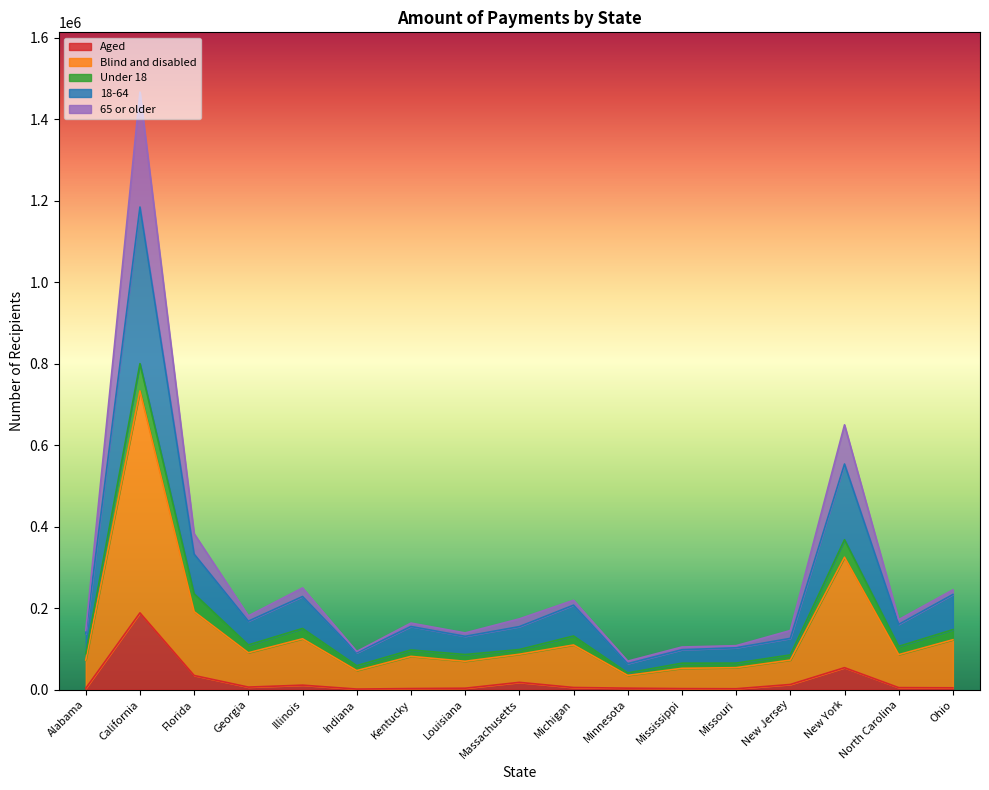

At which category does 18-64 reach its first local valley?

Georgia